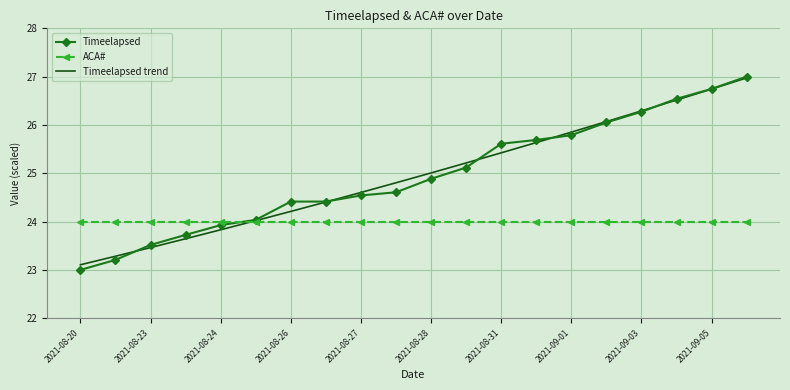

What is the maximum value for Timeelapsed?

27.0